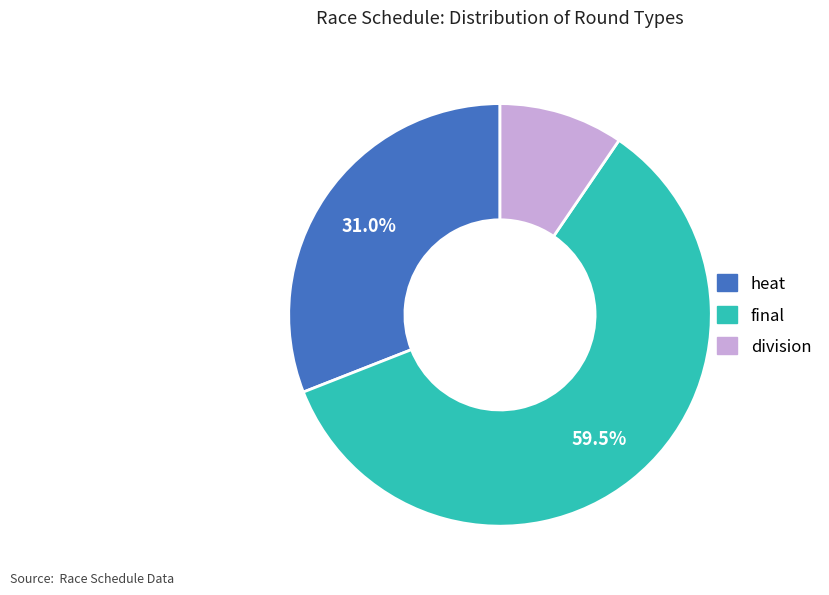

What is the total percentage of final and heat?

90.5%